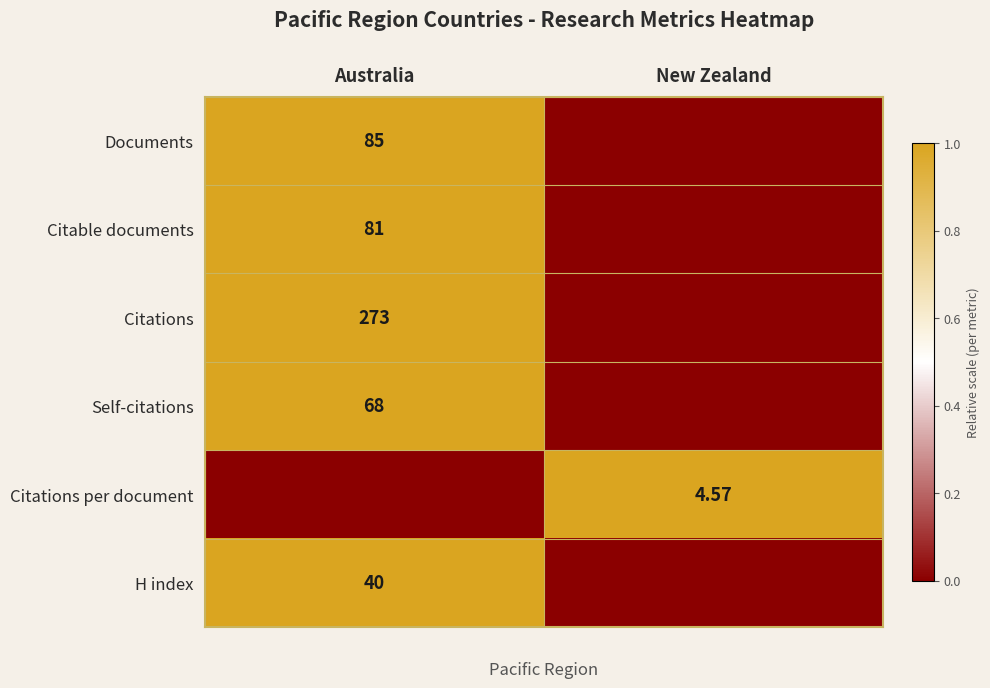

Rank the series by their maximum value, from highest to lowest.

Citations, Documents, Citable documents, Self-citations, H index, Citations per document